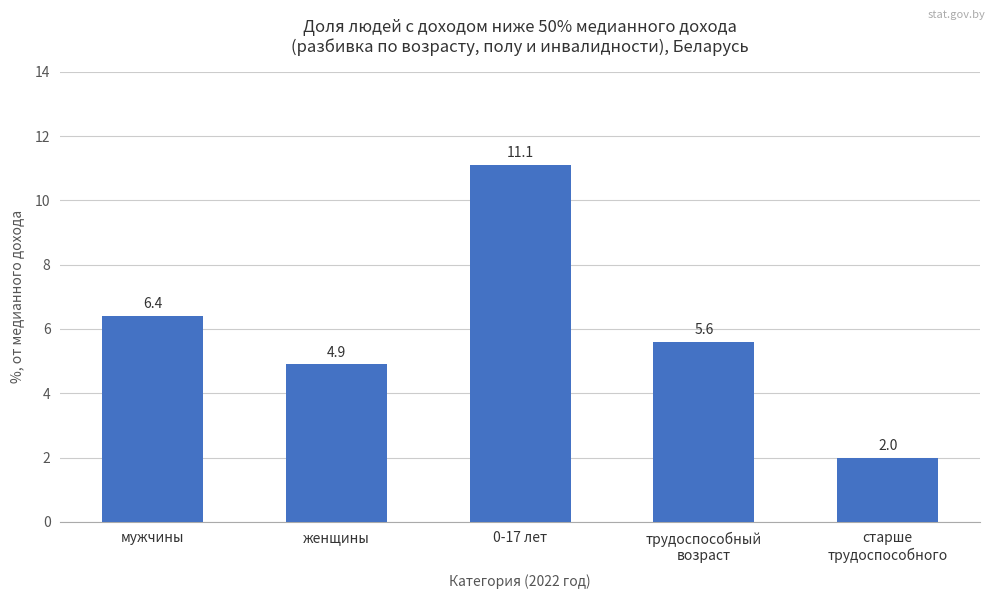

The chart shows a value of 1.8 at женщины. True or false?

False